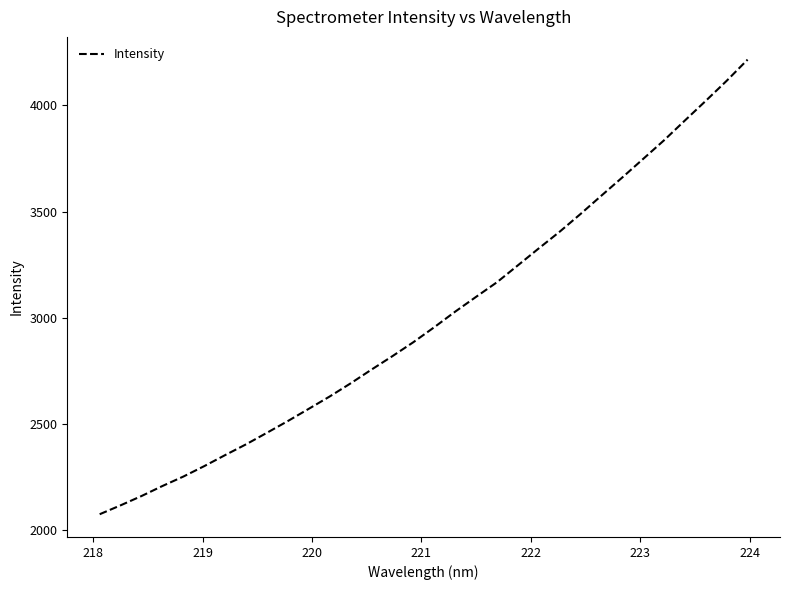

What is the smallest value displayed?

2074.5